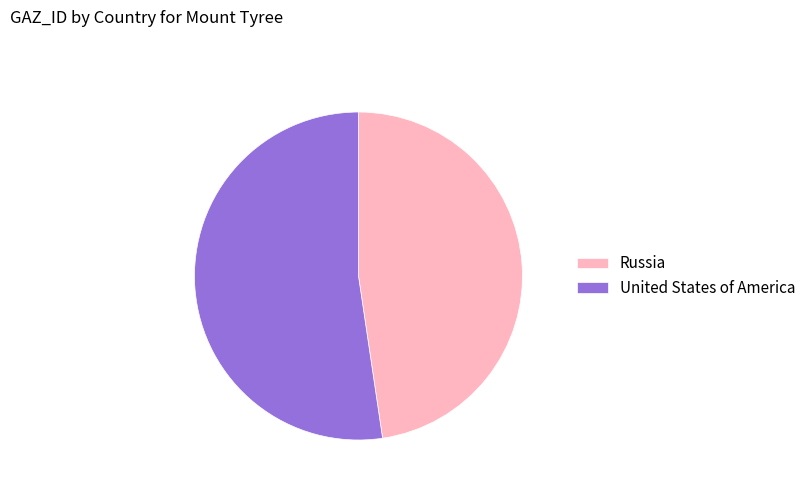

Is it true that Russia is 41% of the pie?

False